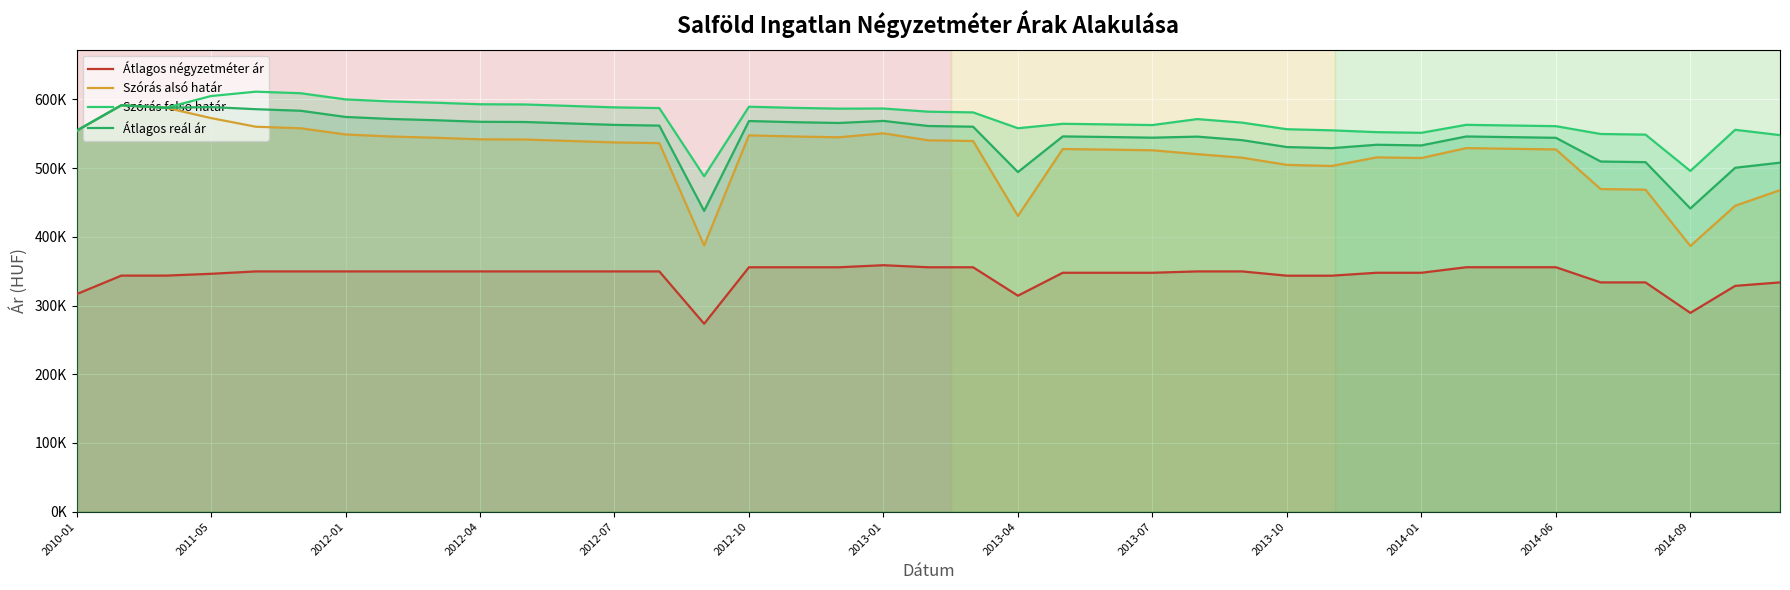

Does the chart display data point markers on the line(s)?

No